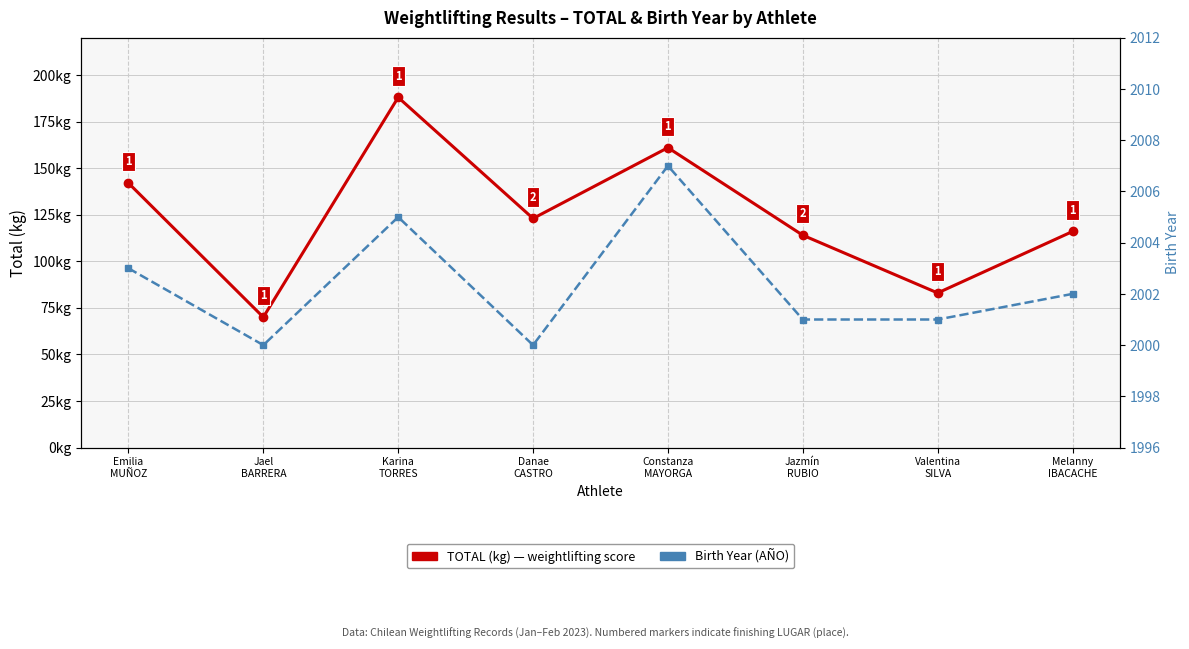

True or false: TOTAL (kg) and Birth Year cross at least once.

False